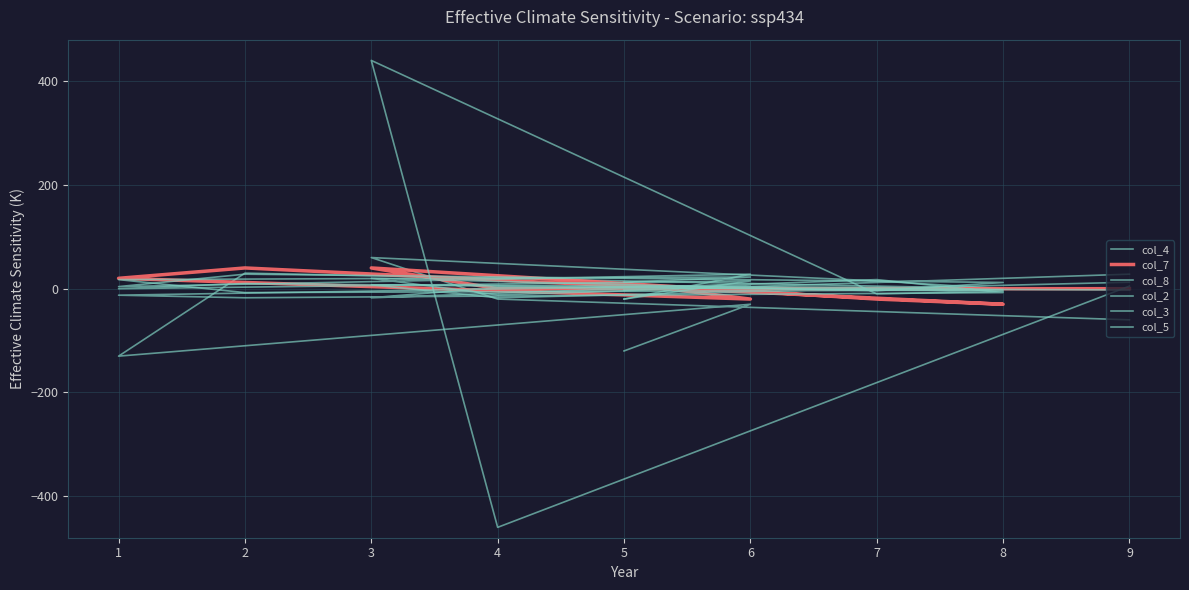

Does the chart have visible grid lines?

Yes